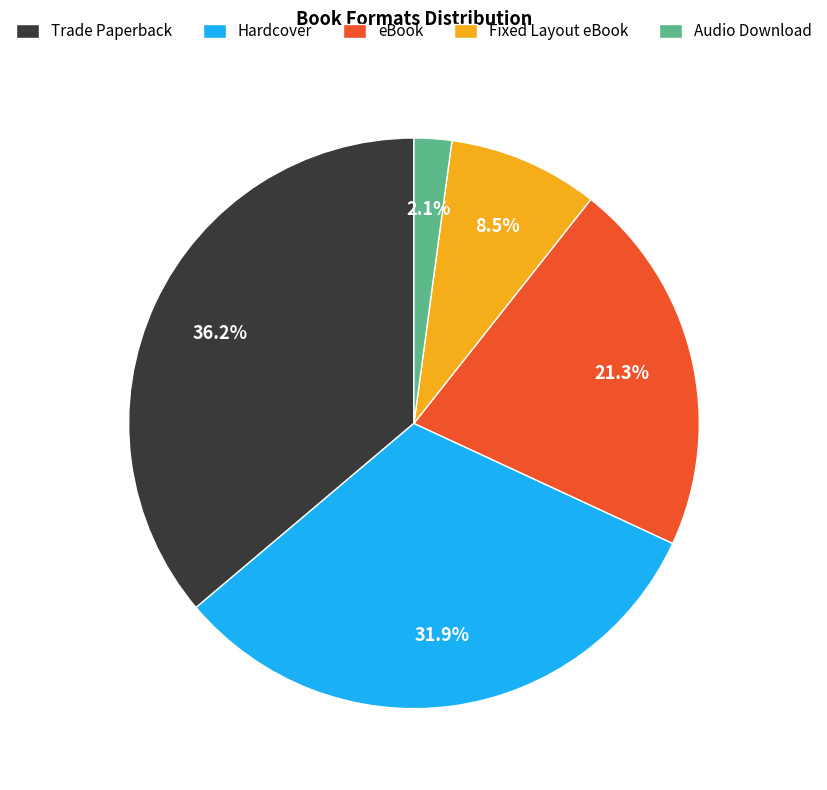

What is the total percentage of Hardcover and eBook?

53.2%